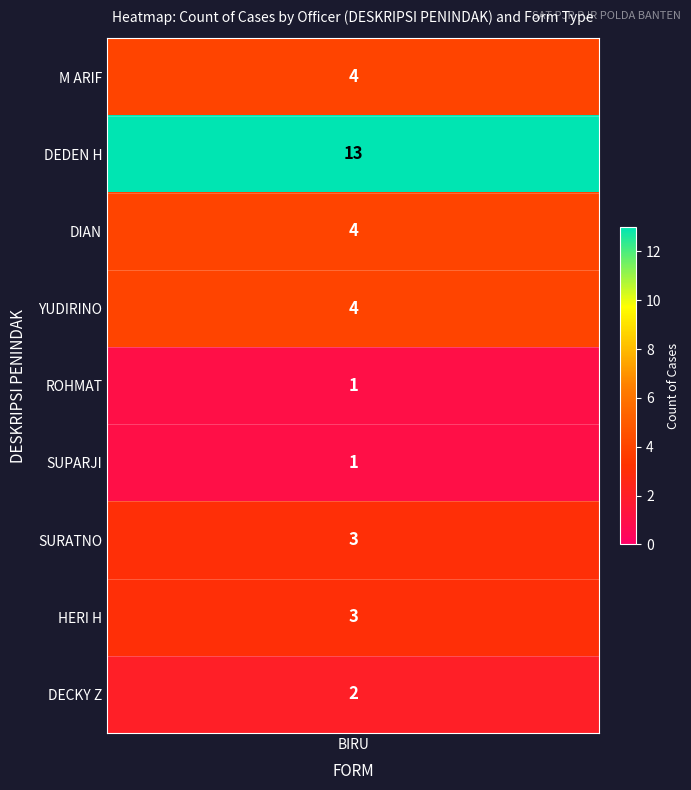

The value at SURATNO is 4. True or false?

False